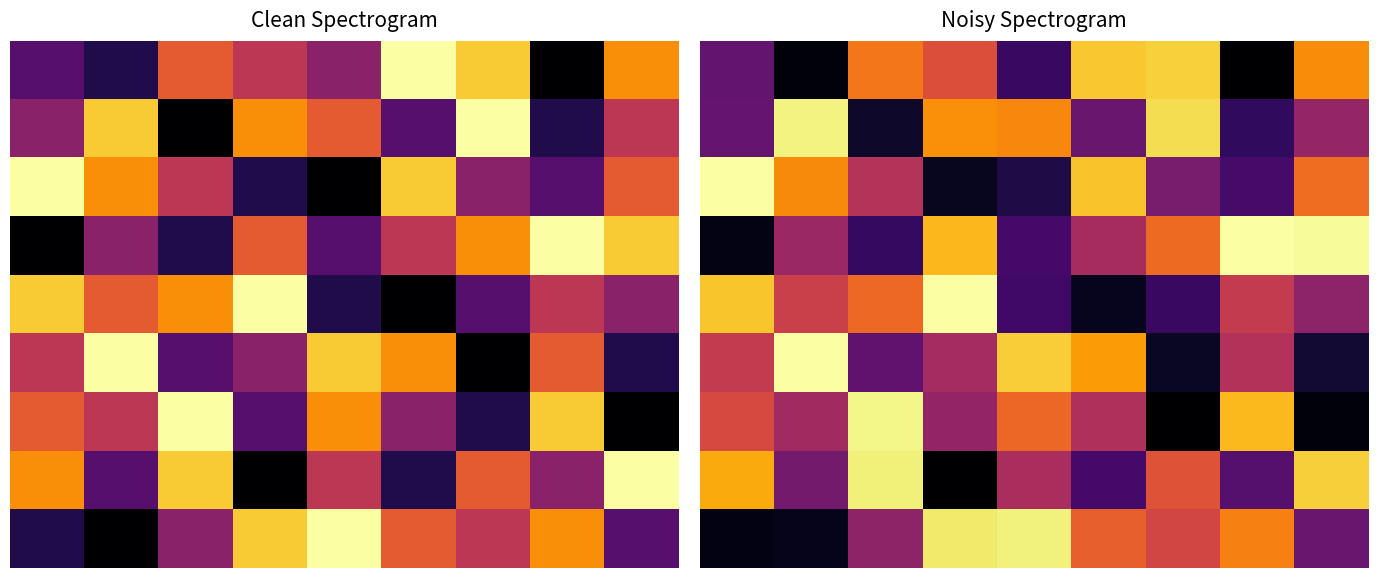

At which category is the sum across all series the highest?

3